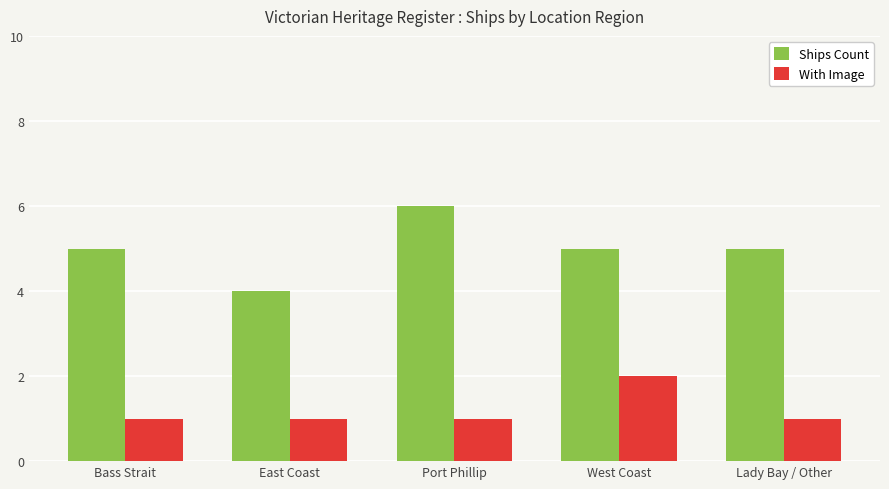

What is the spread (max minus min) of values at East Coast?

3